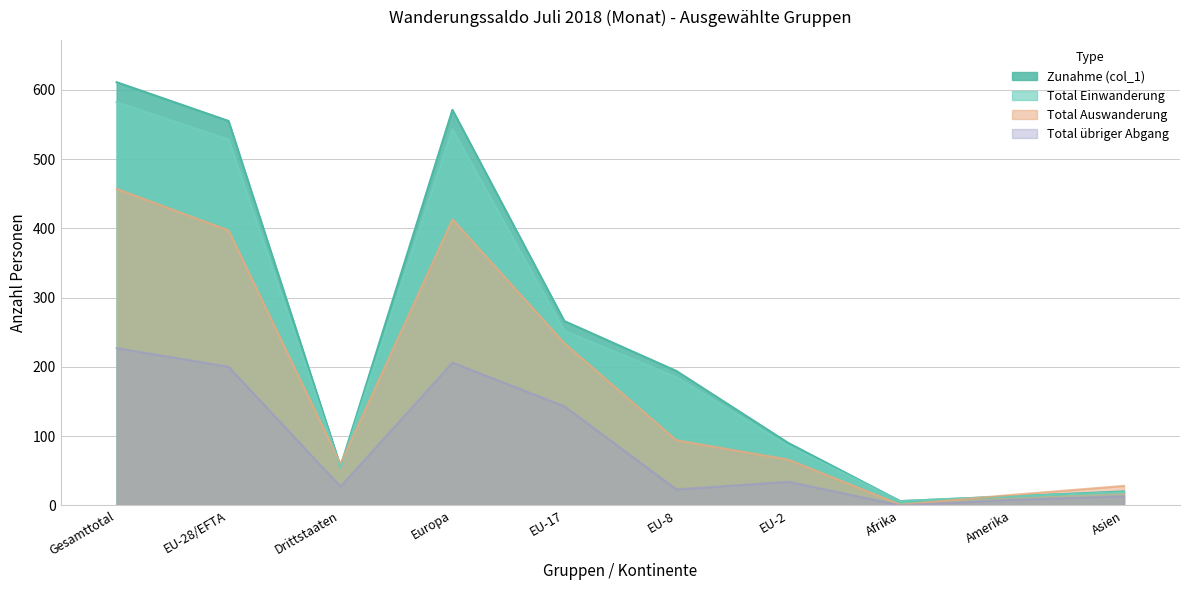

What is the sum of the Total übriger Abgang values at EU-17 and Drittstaaten?

170